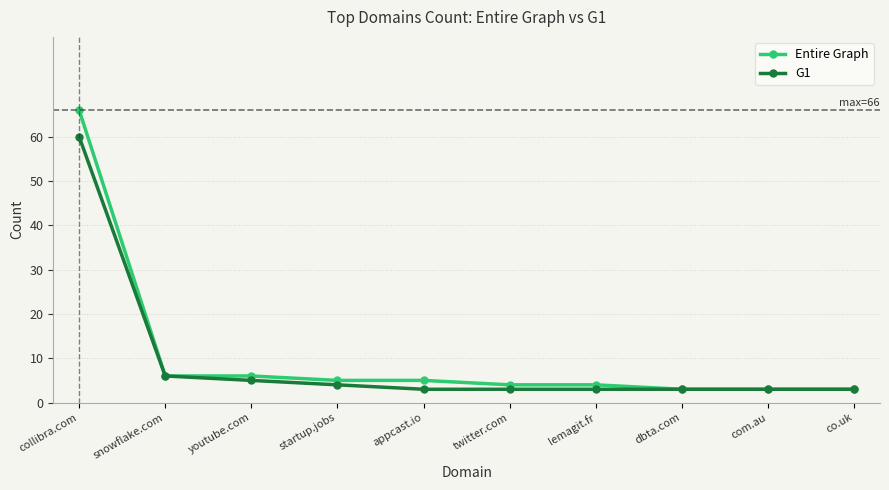

Reading left to right, what are all the values shown in this chart?

Entire Graph: collibra.com=66	snowflake.com=6	youtube.com=6	startup.jobs=5	appcast.io=5	twitter.com=4	lemagit.fr=4	dbta.com=3	com.au=3	co.uk=3
G1: collibra.com=60	snowflake.com=6	youtube.com=5	startup.jobs=4	appcast.io=3	twitter.com=3	lemagit.fr=3	dbta.com=3	com.au=3	co.uk=3